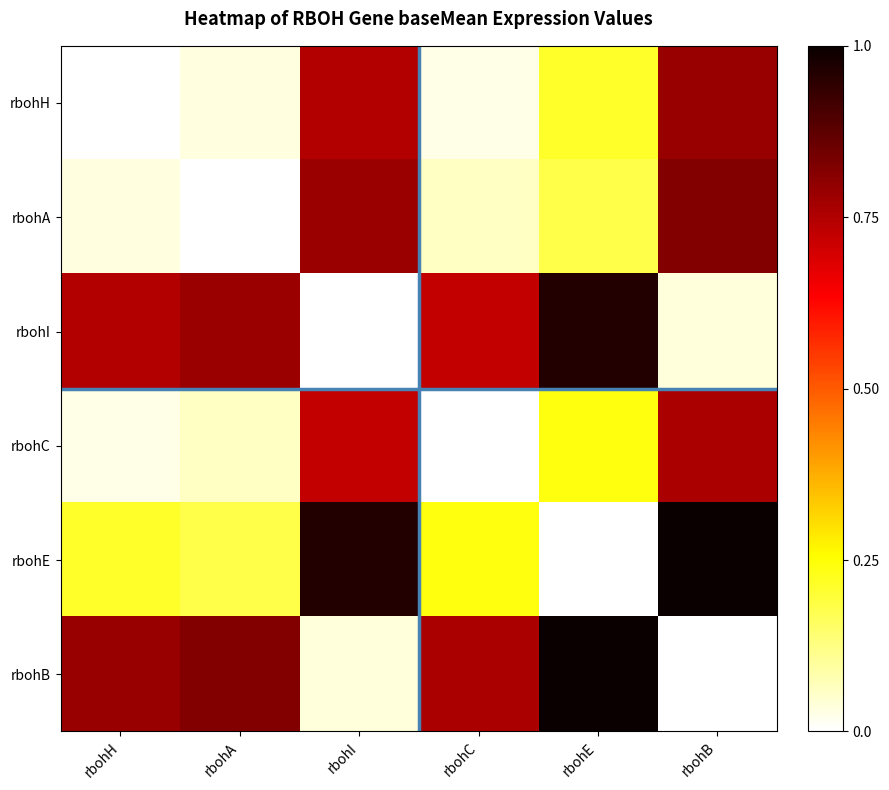

Which has a higher value, rbohI or rbohH?

rbohI